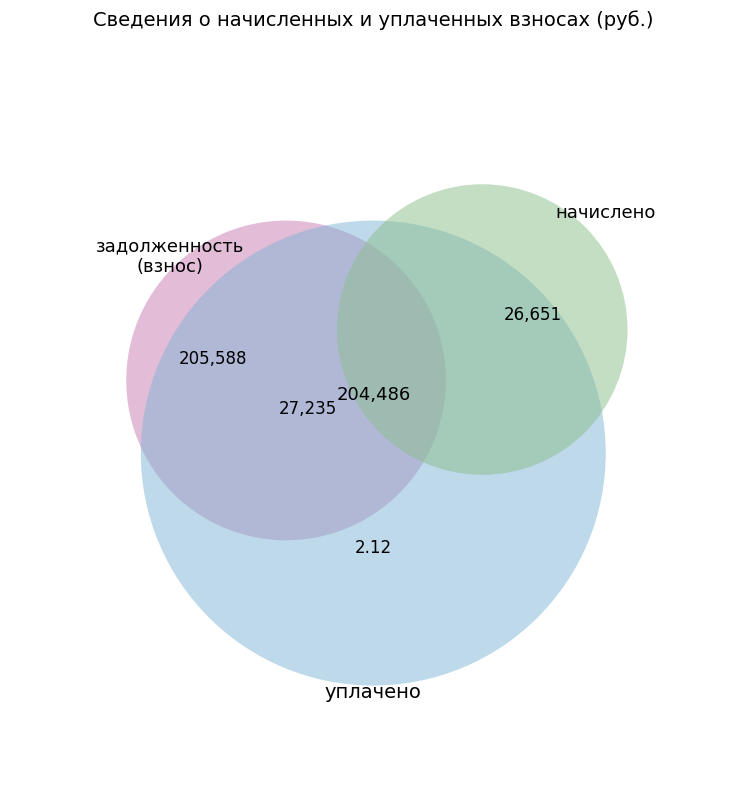

At 6, list the series in order from smallest to largest.

задолженность (взнос), начислено, уплачено